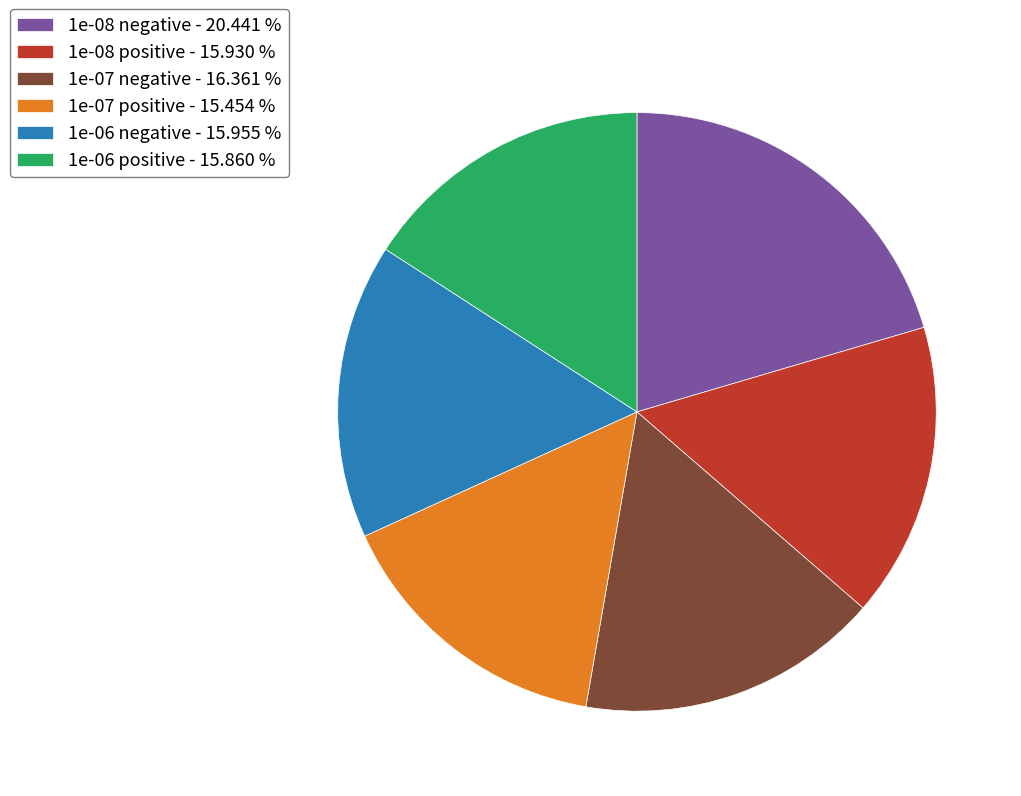

Does any single category account for the majority?

No